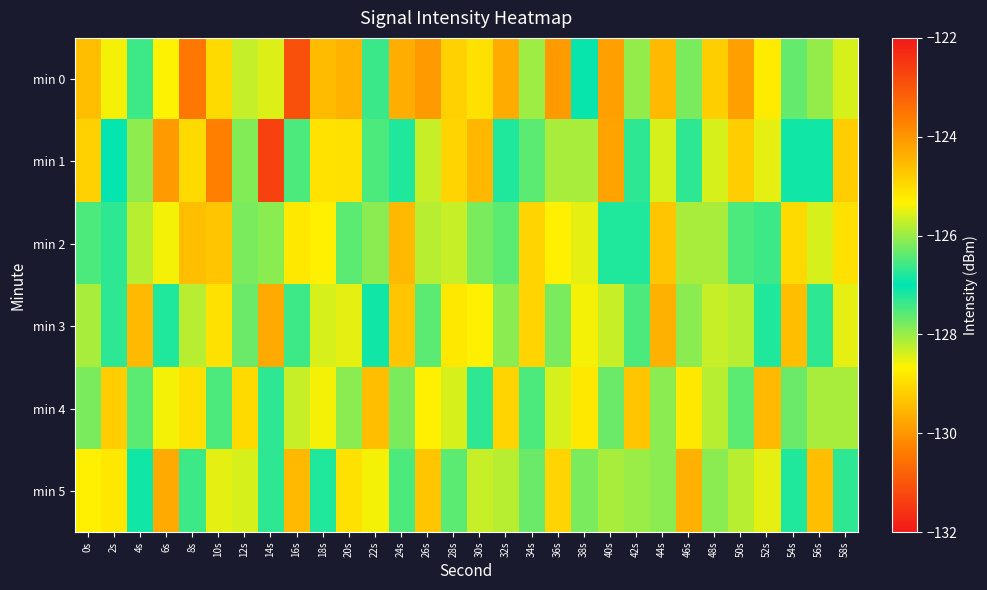

Reading right to left, extract all data points from this chart.

min 0: 58s=-128.4	56s=-126.0	54s=-127.7	52s=-128.8	50s=-129.8	48s=-124.8	46s=-127.8	44s=-129.5	42s=-126.0	40s=-129.8	38s=-127.0	36s=-129.9	34s=-126.0	32s=-129.7	30s=-128.9	28s=-129.1	26s=-129.9	24s=-129.6	22s=-127.4	20s=-129.6	18s=-124.6	16s=-131.1	14s=-128.4	12s=-128.3	10s=-125.0	8s=-123.6	6s=-125.3	4s=-127.4	2s=-128.6	0s=-129.4
min 1: 58s=-124.8	56s=-127.1	54s=-126.9	52s=-128.5	50s=-129.2	48s=-125.6	46s=-127.3	44s=-128.4	42s=-126.7	40s=-124.2	38s=-125.9	36s=-128.1	34s=-127.6	32s=-126.8	30s=-124.5	28s=-129.1	26s=-128.3	24s=-127.2	22s=-126.5	20s=-125.1	18s=-128.9	16s=-127.5	14s=-122.7	12s=-126.2	10s=-123.7	8s=-129.0	6s=-129.9	4s=-127.9	2s=-127.0	0s=-124.9
min 2: 58s=-125.1	56s=-128.4	54s=-129.0	52s=-126.6	50s=-127.5	48s=-125.9	46s=-128.1	44s=-129.3	42s=-126.8	40s=-127.2	38s=-125.5	36s=-128.7	34s=-129.1	32s=-126.4	30s=-127.8	28s=-125.7	26s=-128.2	24s=-129.5	22s=-126.1	20s=-127.6	18s=-125.3	16s=-128.8	14s=-127.9	12s=-126.2	10s=-124.7	8s=-129.4	6s=-128.6	4s=-125.8	2s=-127.3	0s=-126.5
min 3: 58s=-125.5	56s=-127.3	54s=-129.4	52s=-126.8	50s=-128.2	48s=-125.7	46s=-127.9	44s=-129.6	42s=-126.5	40s=-128.3	38s=-125.4	36s=-127.8	34s=-129.1	32s=-126.1	30s=-128.7	28s=-125.2	26s=-127.6	24s=-129.3	22s=-126.9	20s=-128.5	18s=-125.6	16s=-127.4	14s=-129.7	12s=-126.3	10s=-128.9	8s=-125.8	6s=-127.2	4s=-129.5	2s=-126.7	0s=-128.1
min 4: 58s=-125.9	56s=-128.1	54s=-126.3	52s=-129.5	50s=-127.6	48s=-125.8	46s=-128.8	44s=-126.1	42s=-129.3	40s=-127.7	38s=-125.2	36s=-128.4	34s=-126.5	32s=-129.1	30s=-127.3	28s=-125.6	26s=-128.7	24s=-126.2	22s=-129.4	20s=-127.9	18s=-125.4	16s=-128.3	14s=-126.7	12s=-129.0	10s=-127.5	8s=-125.1	6s=-128.6	4s=-126.4	2s=-129.2	0s=-127.8
min 5: 58s=-126.7	56s=-129.4	54s=-127.2	52s=-128.5	50s=-125.8	48s=-126.1	46s=-129.6	44s=-127.9	42s=-128.0	40s=-125.9	38s=-126.2	36s=-129.1	34s=-127.7	32s=-128.2	30s=-125.7	28s=-126.4	26s=-129.3	24s=-127.5	22s=-128.6	20s=-125.1	18s=-126.8	16s=-129.5	14s=-127.3	12s=-128.4	10s=-125.5	8s=-126.6	6s=-129.7	4s=-127.1	2s=-128.8	0s=-125.3